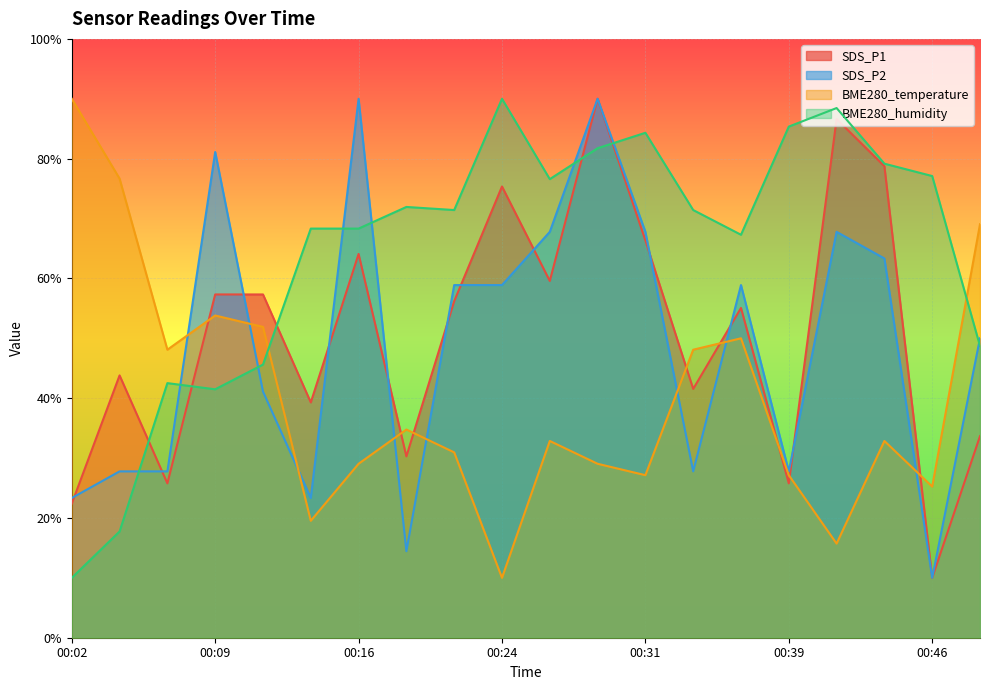

The value of BME280_humidity at 00:11 is 45.6. True or false?

True